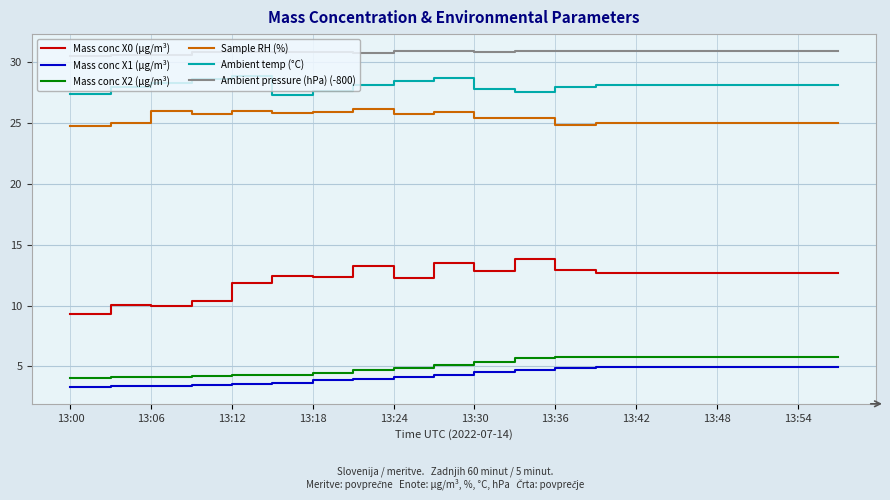

True or false: Ambient temp (°C) and Ambient pressure (hPa) (-800) cross at least once.

False